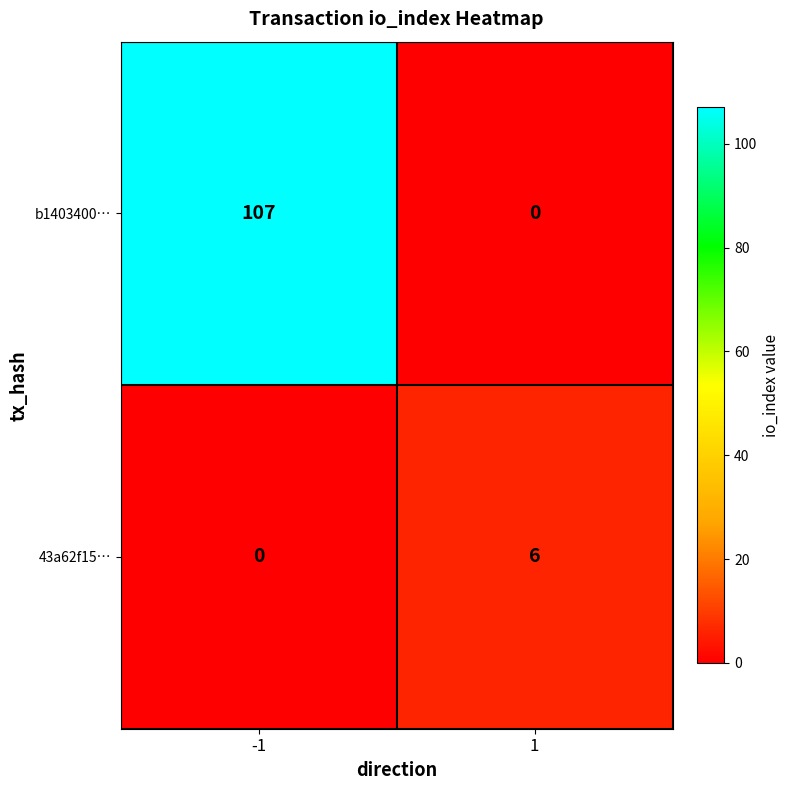

At which category is the sum across all series the highest?

-1